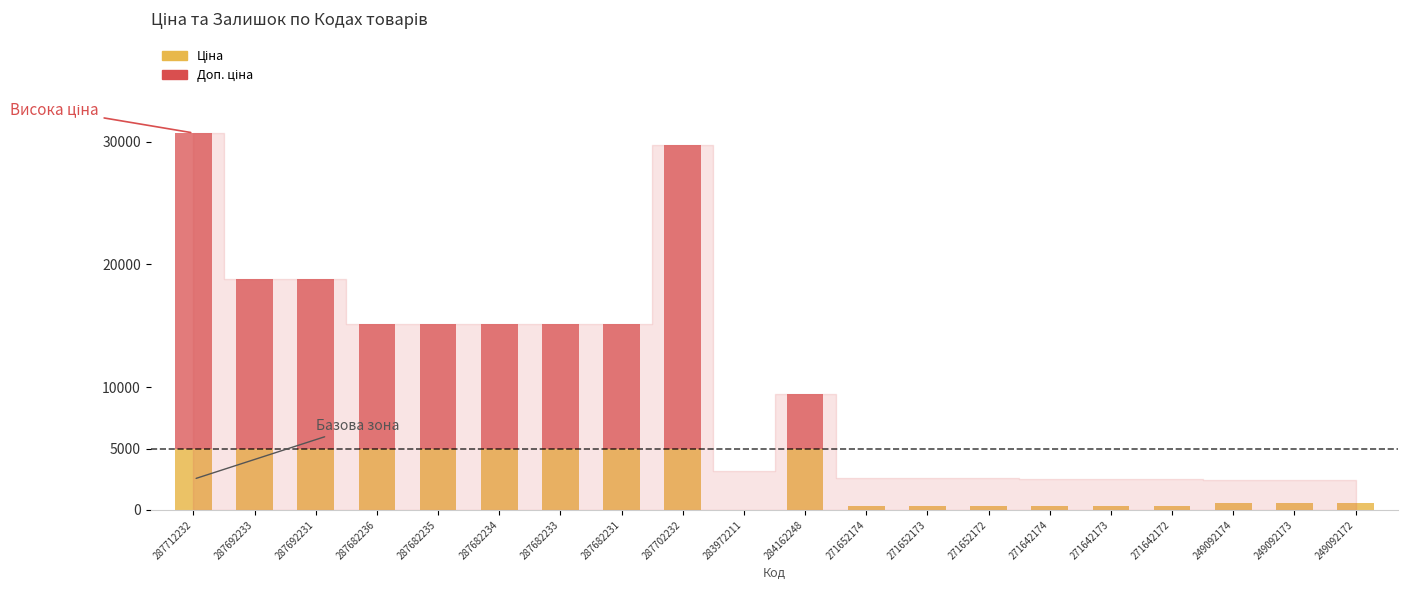

What is the total value across all series at 284162248?

9480.1